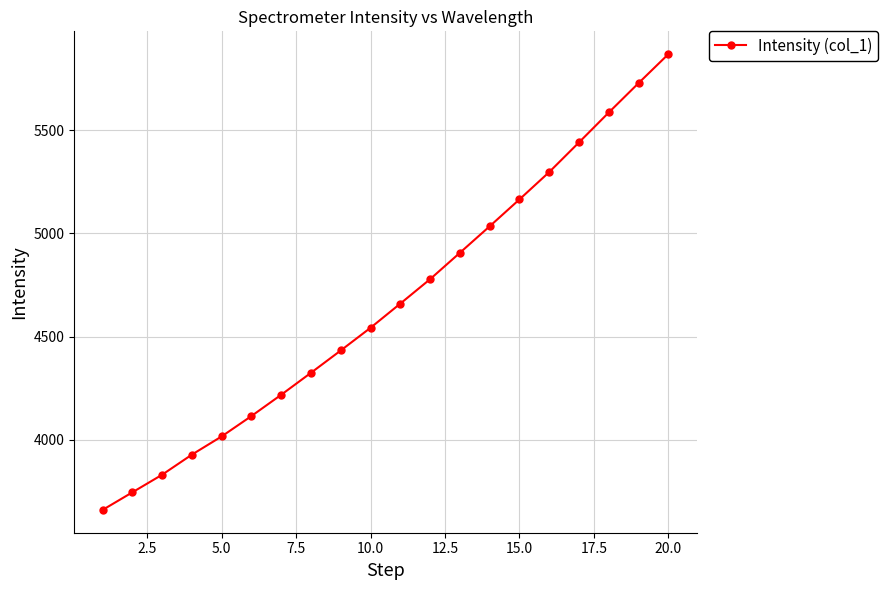

What is the value of the 3rd point from the left?

3830.7